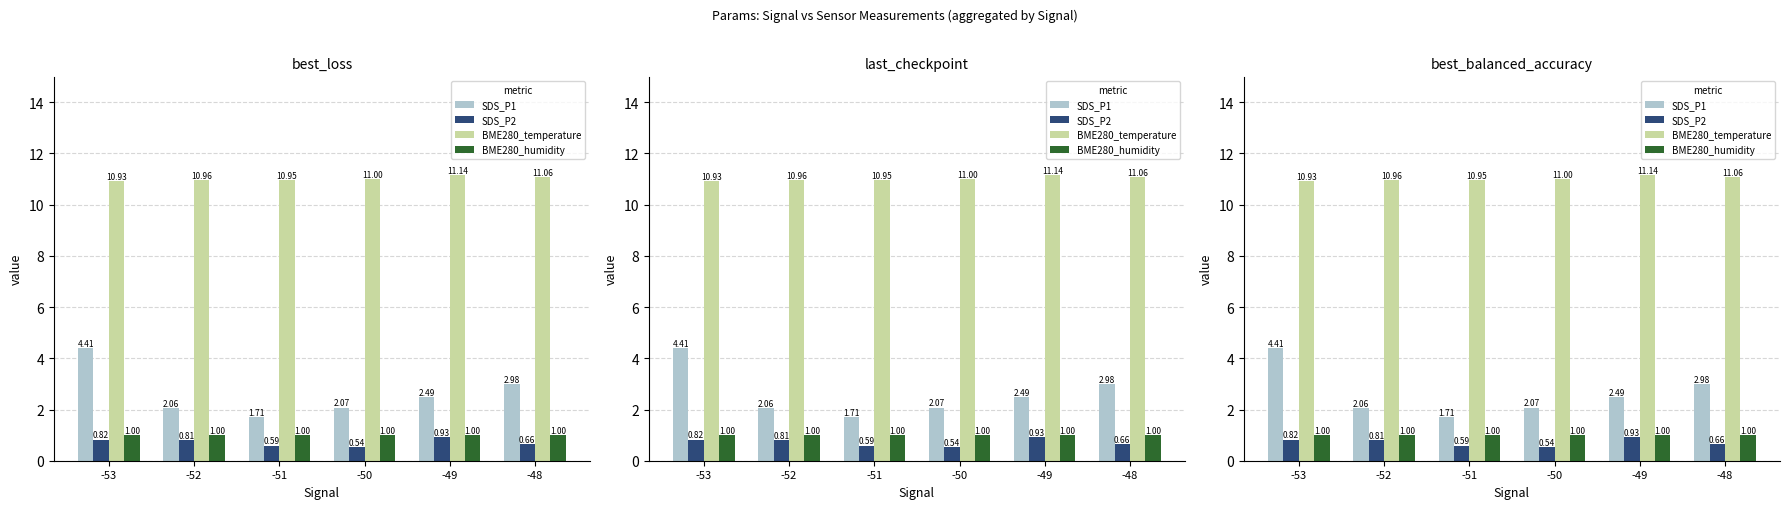

True or false: BME280_temperature has a value of 15.1 at -53.

False